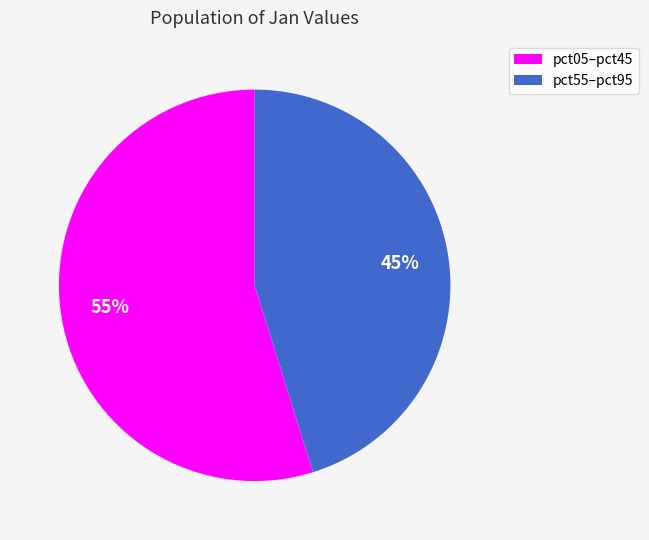

How many slices are in this pie chart?

2